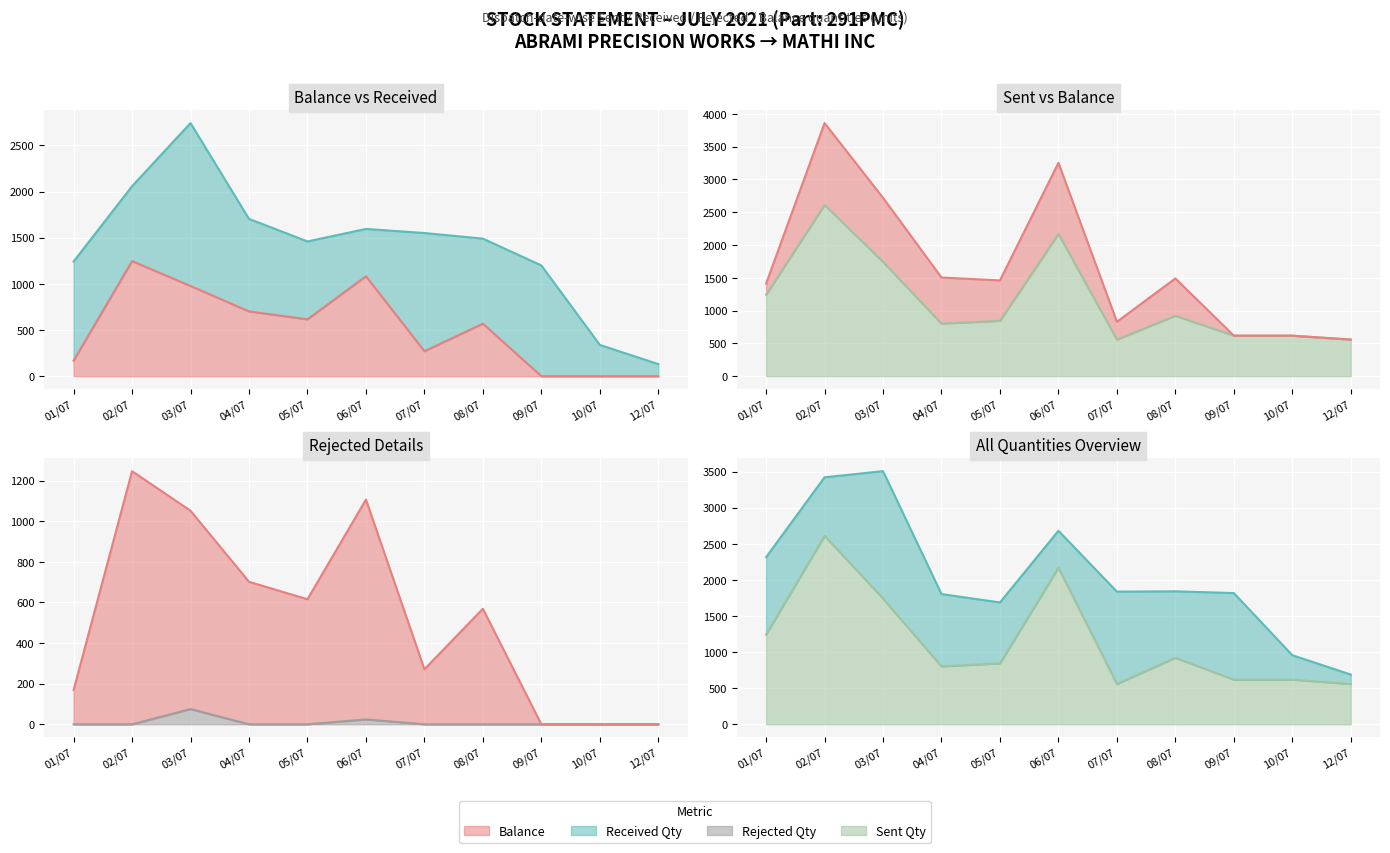

Which label corresponds to the largest value in the chart?

02/07